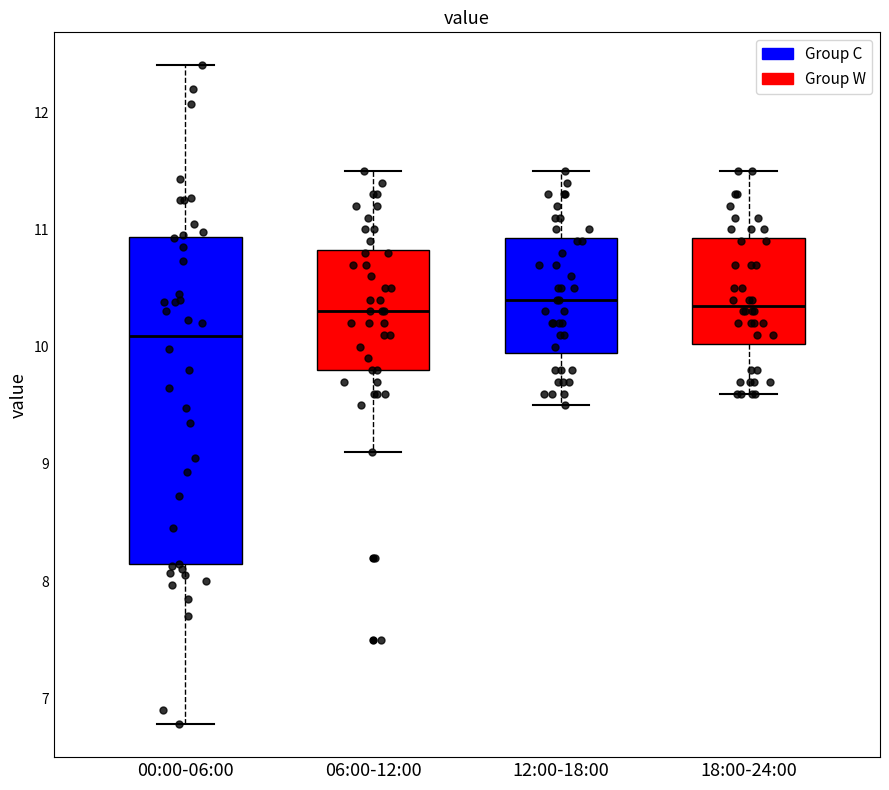

Reading left to right, transcribe this box plot: for each box, give where its median line is, the range the box spans, and where its two whiskers end, as read against the y-axis. The values are not printed on the chart, so give them approximately, as read against the axis.

00:00-06:00: median 10.1, box 8.1 to 10.9, whiskers 6.8 to 12.4
06:00-12:00: median 10.3, box 9.8 to 10.8, whiskers 9.1 to 11.5
12:00-18:00: median 10.4, box 10.0 to 10.9, whiskers 9.5 to 11.5
18:00-24:00: median 10.4, box 10.0 to 10.9, whiskers 9.6 to 11.5